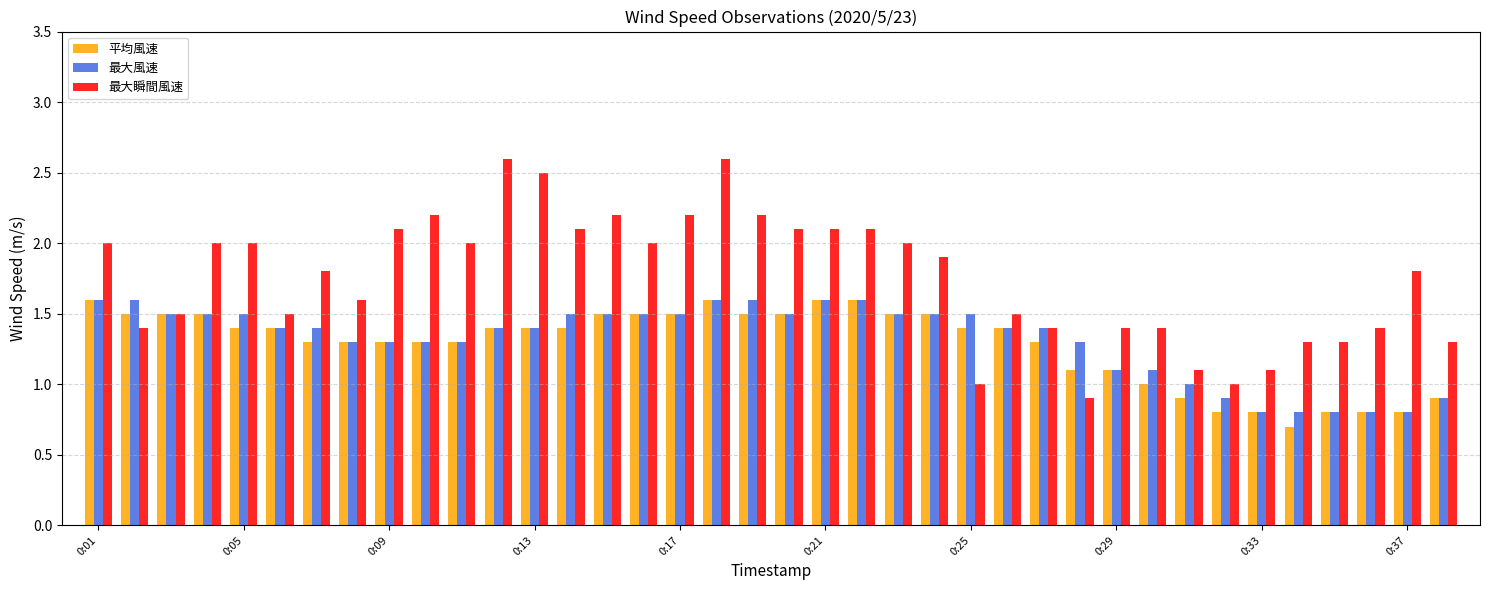

What is the sum of all 最大風速 values?

50.0